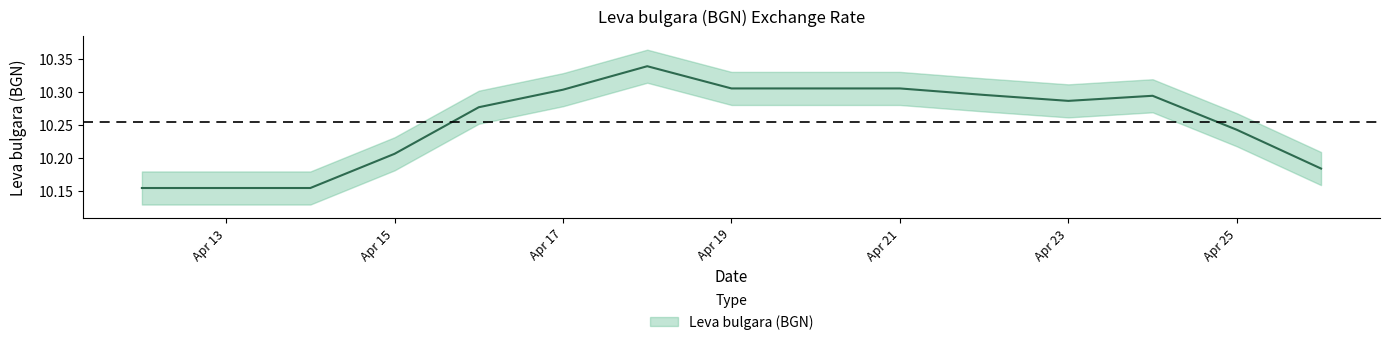

How many values are between 10 and 11?

15